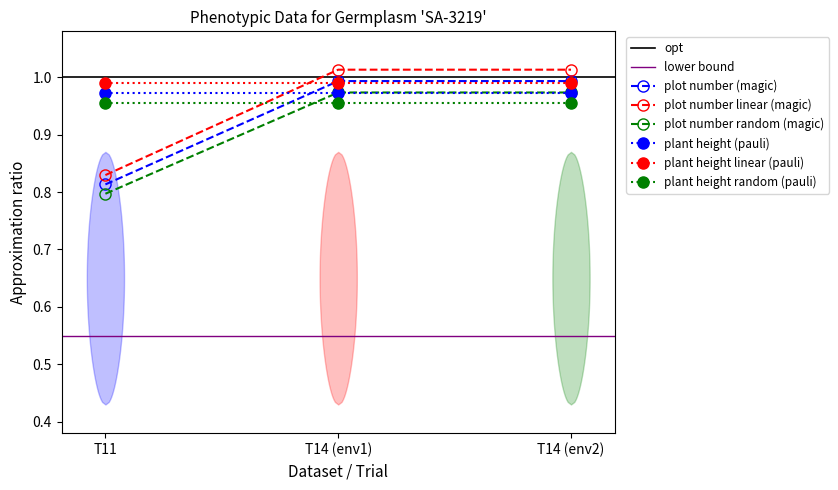

Does the chart display data point markers on the line(s)?

Yes